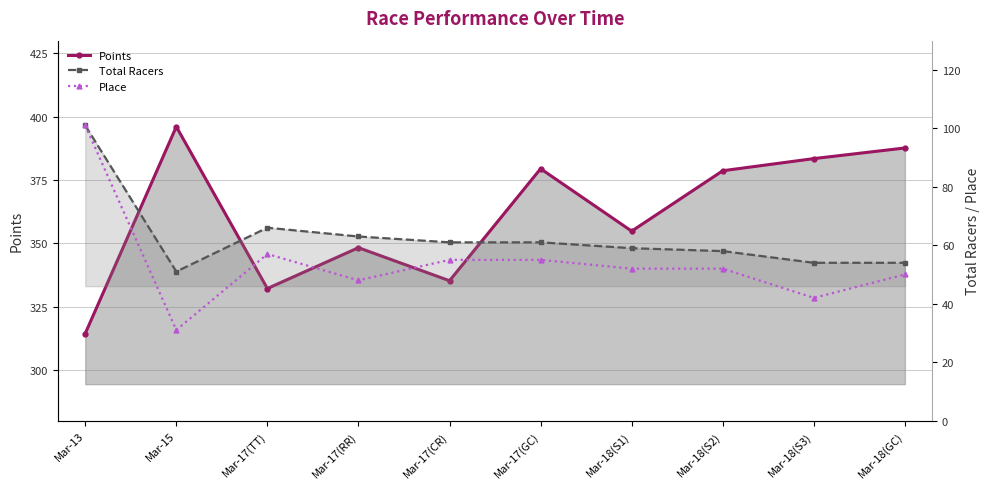

Where is the first local maximum for Total Racers?

Mar-17(TT)